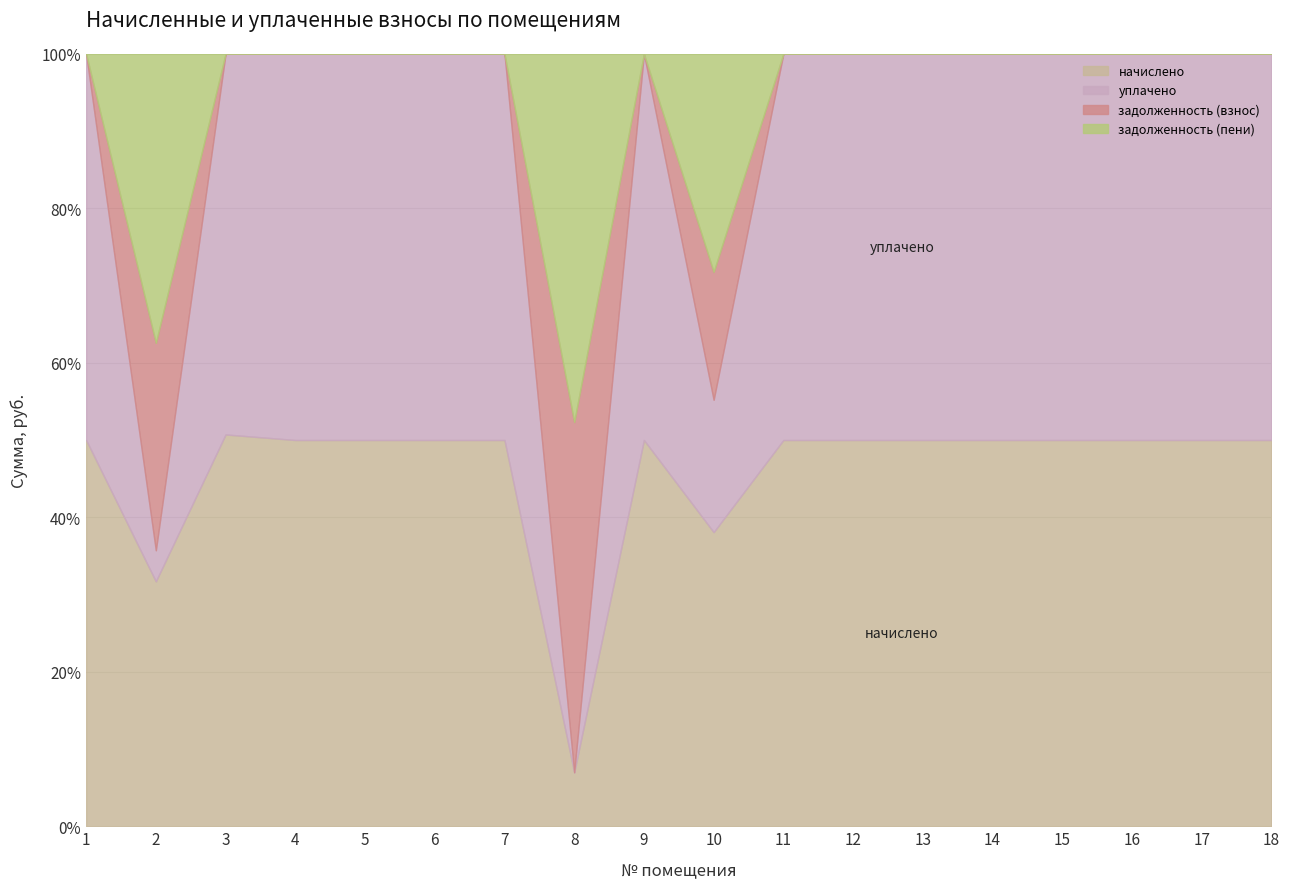

What is the average value of the задолженность (взнос) series?

2080.7